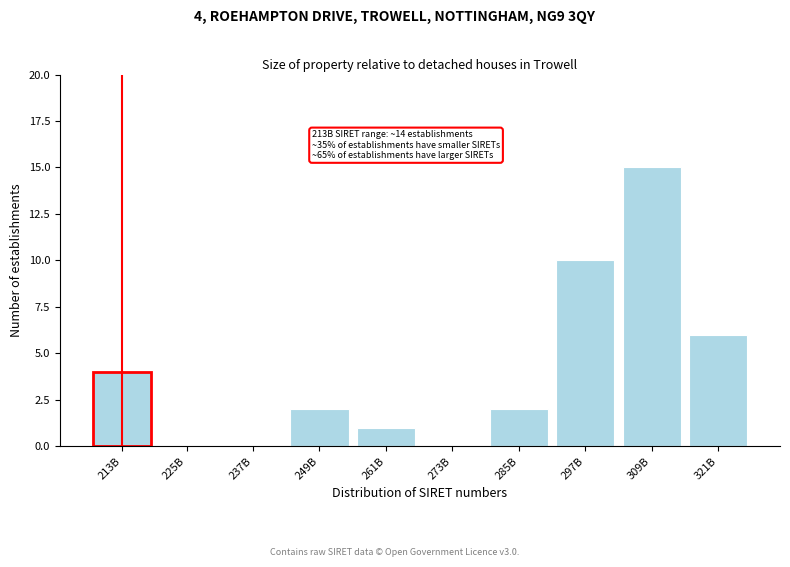

Reading right to left, list all the values displayed in this chart.

321B=6	309B=15	297B=10	285B=2	273B=0	261B=1	249B=2	237B=0	225B=0	213B=4